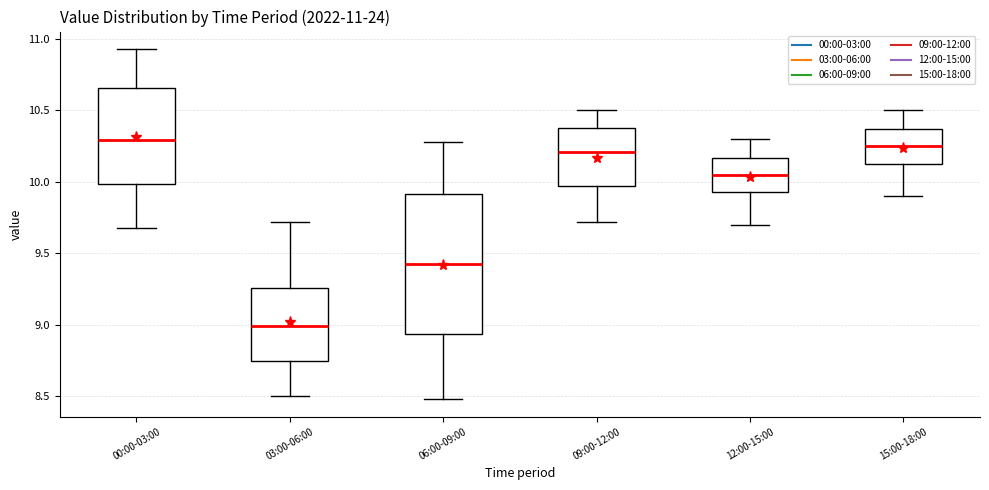

Comparing the boxes themselves (not the whiskers), which one is the tallest?

06:00-09:00